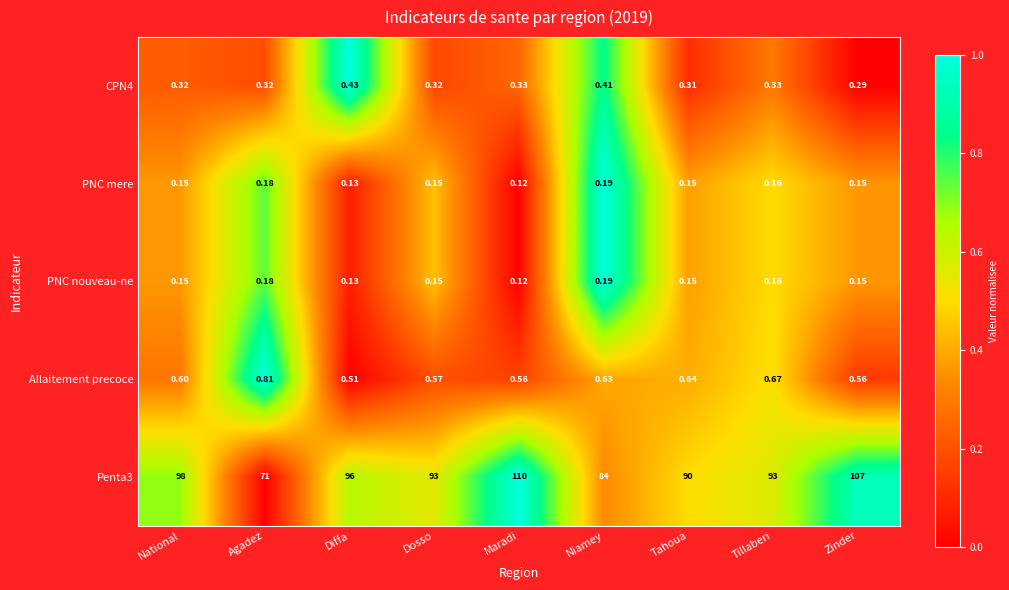

Which category has the highest value in the PNC mere series?

Niamey